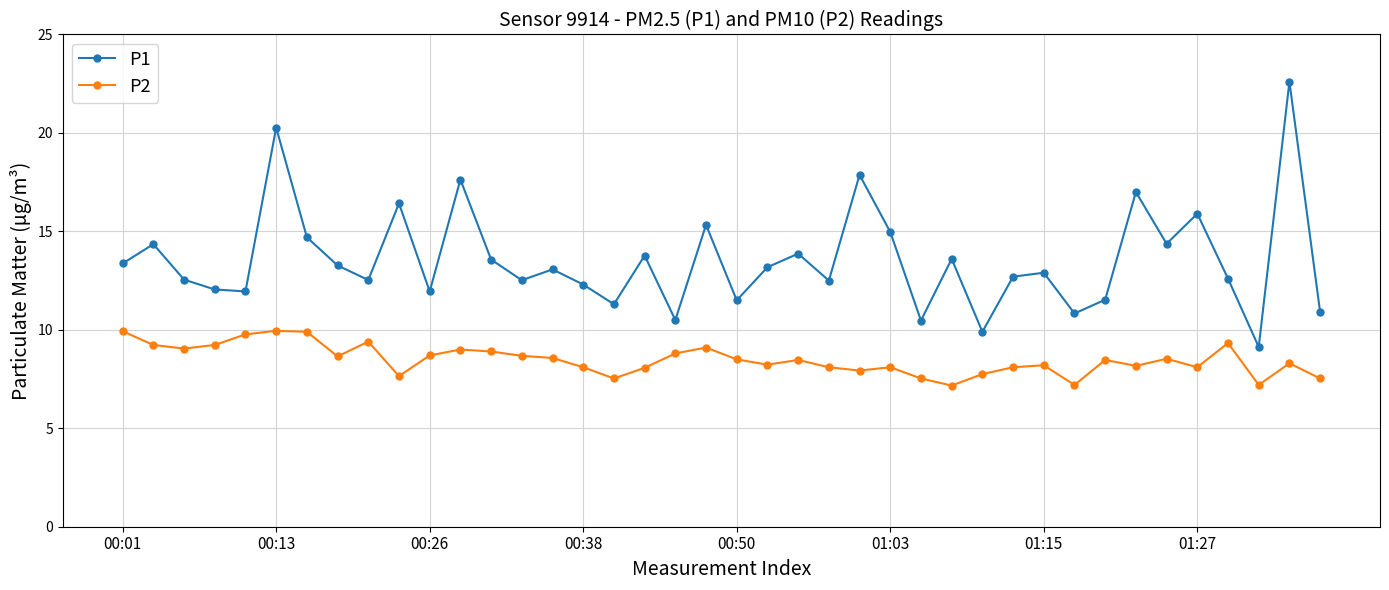

True or false: P1 and P2 intersect in this chart.

False